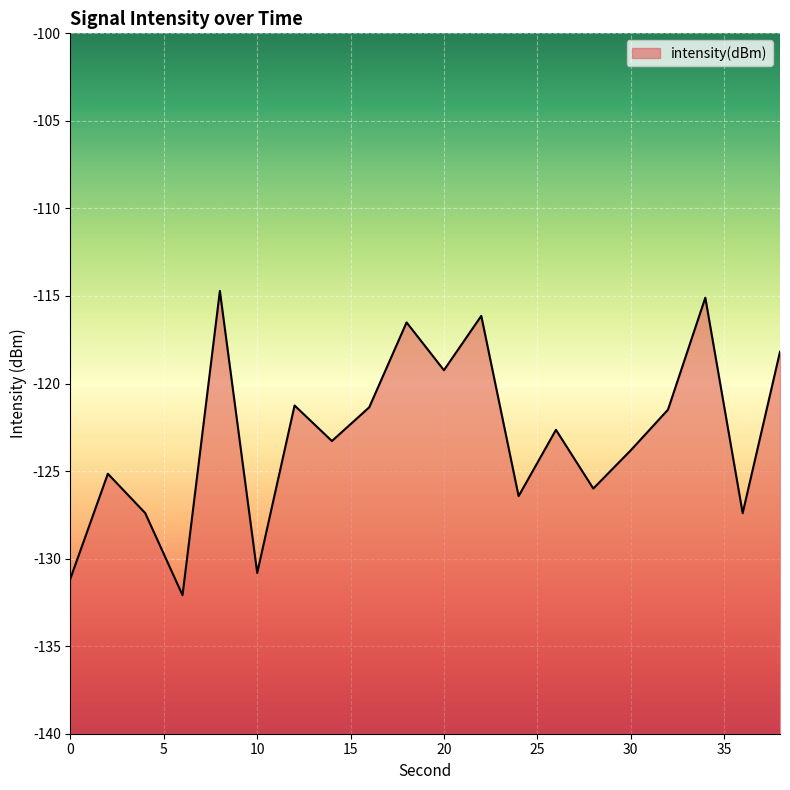

Reading right to left, transcribe all the data shown in this chart.

38=-118.2	36=-127.4	34=-115.1	32=-121.5	30=-123.8	28=-126.0	26=-122.6	24=-126.4	22=-116.1	20=-119.2	18=-116.5	16=-121.4	14=-123.3	12=-121.3	10=-130.8	8=-114.7	6=-132.1	4=-127.4	2=-125.2	0=-131.1